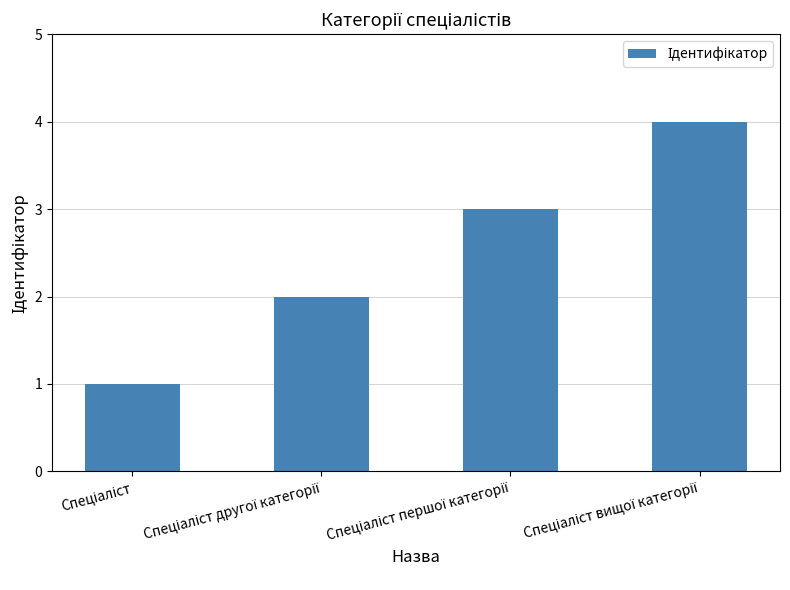

What is the greatest value displayed?

4